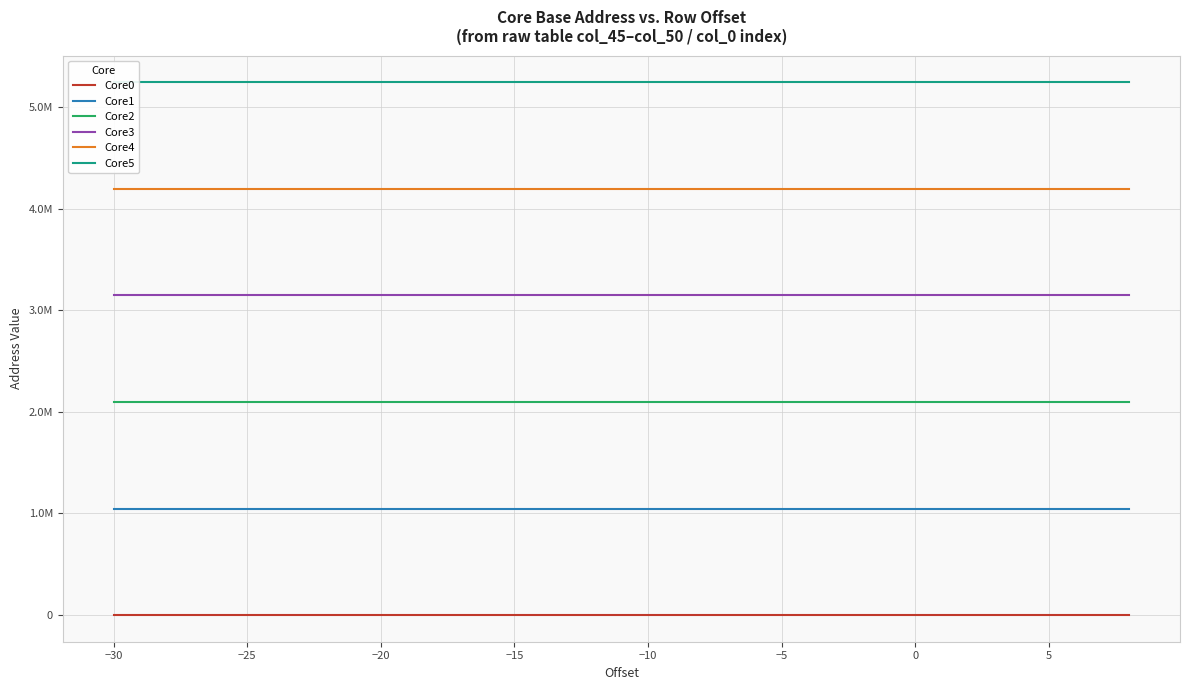

True or false: Core2 has more than 0 interior local peaks.

False